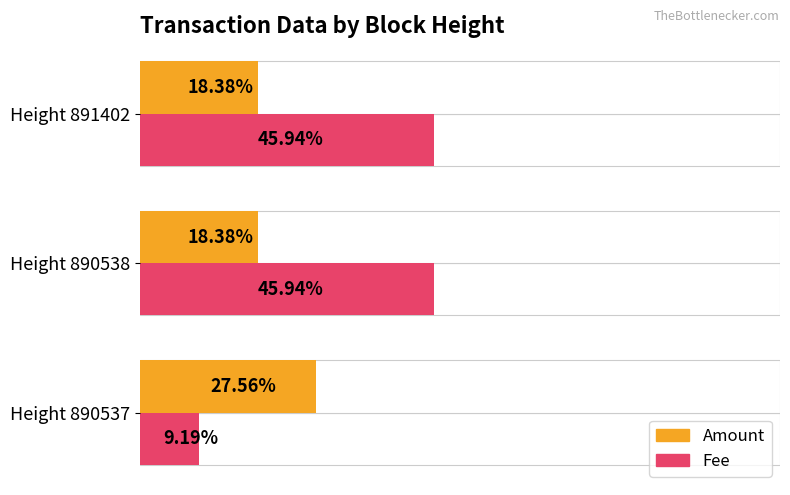

At how many categories does at least one series exceed 0?

3